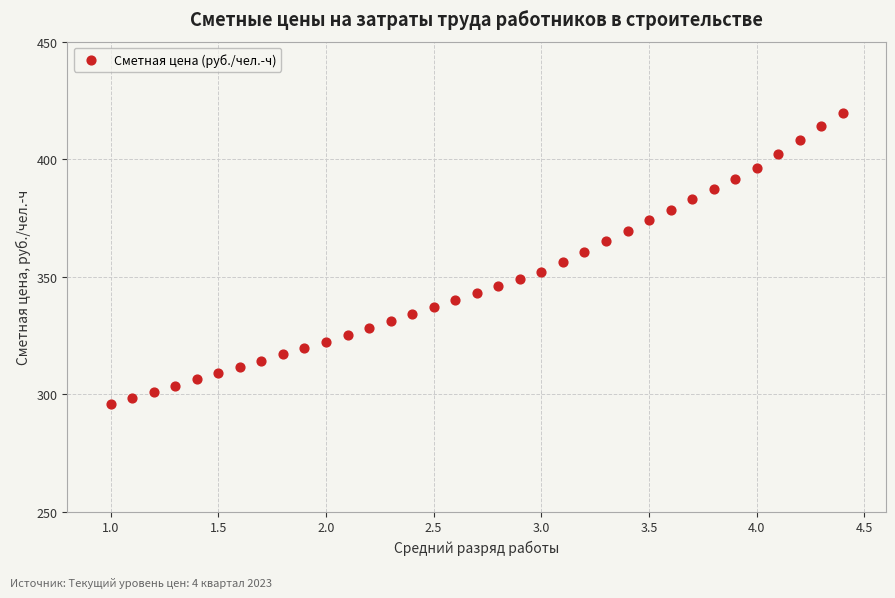

What is the range of X values (max minus min)?

3.4